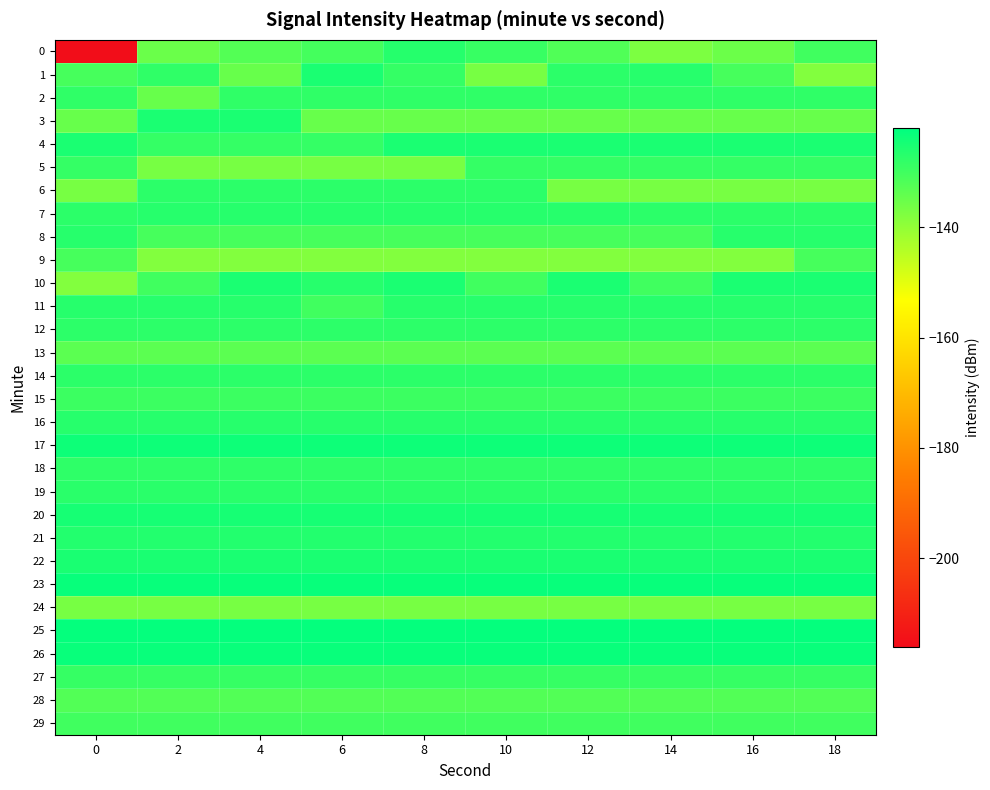

Reading left to right, list all the values displayed in this chart.

0: 0=-215.7	2=-135.2	4=-132.5	6=-130.5	8=-126.7	10=-128.9	12=-131.9	14=-137.3	16=-135.3	18=-130.0
1: 0=-130.6	2=-128.0	4=-134.8	6=-125.3	8=-128.5	10=-136.8	12=-127.5	14=-126.9	16=-130.8	18=-138.0
2: 0=-128.0	2=-134.8	4=-128.0	6=-128.0	8=-128.0	10=-128.0	12=-128.0	14=-128.0	16=-128.0	18=-128.0
3: 0=-134.8	2=-125.3	4=-125.3	6=-134.8	8=-134.8	10=-134.8	12=-134.8	14=-134.8	16=-134.8	18=-134.8
4: 0=-125.3	2=-128.5	4=-128.5	6=-128.5	8=-125.3	10=-125.3	12=-125.3	14=-125.3	16=-125.3	18=-125.3
5: 0=-128.5	2=-136.8	4=-136.8	6=-136.8	8=-136.8	10=-128.5	12=-128.5	14=-128.5	16=-128.5	18=-128.5
6: 0=-136.8	2=-127.5	4=-127.5	6=-127.5	8=-127.5	10=-127.5	12=-136.8	14=-136.8	16=-136.8	18=-136.8
7: 0=-127.5	2=-126.9	4=-126.9	6=-126.9	8=-126.9	10=-126.9	12=-126.9	14=-127.5	16=-127.5	18=-127.5
8: 0=-126.9	2=-130.8	4=-130.8	6=-130.8	8=-130.8	10=-130.8	12=-130.8	14=-130.8	16=-126.9	18=-126.9
9: 0=-130.8	2=-138.0	4=-138.0	6=-138.0	8=-138.0	10=-138.0	12=-138.0	14=-138.0	16=-138.0	18=-130.8
10: 0=-138.0	2=-130.0	4=-125.4	6=-126.9	8=-125.4	10=-130.0	12=-125.4	14=-130.0	16=-125.4	18=-125.4
11: 0=-126.9	2=-126.9	4=-126.9	6=-130.0	8=-126.9	10=-126.9	12=-126.9	14=-126.9	16=-126.9	18=-126.9
12: 0=-127.6	2=-127.6	4=-127.6	6=-127.6	8=-127.6	10=-127.6	12=-127.6	14=-127.6	16=-127.6	18=-127.6
13: 0=-133.3	2=-133.3	4=-133.3	6=-133.3	8=-133.3	10=-133.3	12=-133.3	14=-133.3	16=-133.3	18=-133.3
14: 0=-127.5	2=-127.5	4=-127.5	6=-127.5	8=-127.5	10=-127.5	12=-127.5	14=-127.5	16=-127.5	18=-127.5
15: 0=-129.5	2=-129.5	4=-129.5	6=-129.5	8=-129.5	10=-129.5	12=-129.5	14=-129.5	16=-129.5	18=-129.5
16: 0=-126.8	2=-126.8	4=-126.8	6=-126.8	8=-126.8	10=-126.8	12=-126.8	14=-126.8	16=-126.8	18=-126.8
17: 0=-123.7	2=-123.7	4=-123.7	6=-123.7	8=-123.7	10=-123.7	12=-123.7	14=-123.7	16=-123.7	18=-123.7
18: 0=-127.8	2=-127.8	4=-127.8	6=-127.8	8=-127.8	10=-127.8	12=-127.8	14=-127.8	16=-127.8	18=-127.8
19: 0=-127.2	2=-127.2	4=-127.2	6=-127.2	8=-127.2	10=-127.2	12=-127.2	14=-127.2	16=-127.2	18=-127.2
20: 0=-124.9	2=-124.9	4=-124.9	6=-124.9	8=-124.9	10=-124.9	12=-124.9	14=-124.9	16=-124.9	18=-124.9
21: 0=-126.3	2=-126.3	4=-126.3	6=-126.3	8=-126.3	10=-126.3	12=-126.3	14=-126.3	16=-126.3	18=-126.3
22: 0=-125.2	2=-125.2	4=-125.2	6=-125.2	8=-125.2	10=-125.2	12=-125.2	14=-125.2	16=-125.2	18=-125.2
23: 0=-123.0	2=-123.0	4=-123.0	6=-123.0	8=-123.0	10=-123.0	12=-123.0	14=-123.0	16=-123.0	18=-123.0
24: 0=-136.9	2=-136.9	4=-136.9	6=-136.9	8=-136.9	10=-136.9	12=-136.9	14=-136.9	16=-136.9	18=-136.9
25: 0=-122.6	2=-122.6	4=-122.6	6=-122.6	8=-122.6	10=-122.6	12=-122.6	14=-122.6	16=-122.6	18=-122.6
26: 0=-123.2	2=-123.2	4=-123.2	6=-123.2	8=-123.2	10=-123.2	12=-123.2	14=-123.2	16=-123.2	18=-123.2
27: 0=-128.6	2=-128.6	4=-128.6	6=-128.6	8=-128.6	10=-128.6	12=-128.6	14=-128.6	16=-128.6	18=-128.6
28: 0=-132.2	2=-132.2	4=-132.2	6=-132.2	8=-132.2	10=-132.2	12=-132.2	14=-132.2	16=-132.2	18=-132.2
29: 0=-130.0	2=-130.0	4=-130.0	6=-130.0	8=-130.0	10=-130.0	12=-130.0	14=-130.0	16=-130.0	18=-130.0